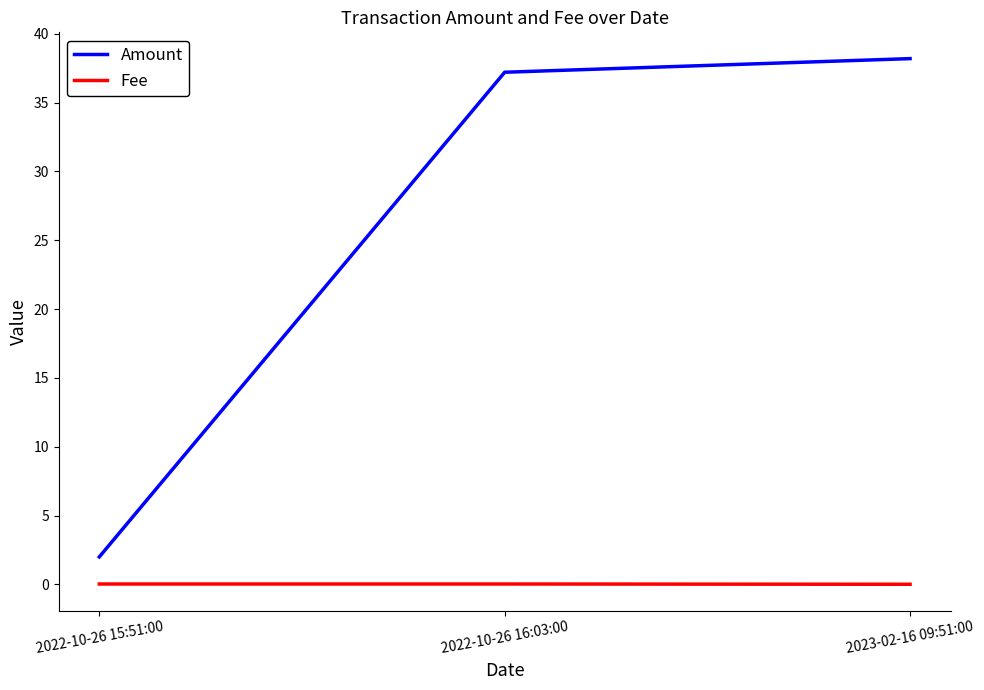

What is the sum of the Amount values at 2022-10-26 15:51:00 and 2022-10-26 16:03:00?

39.2